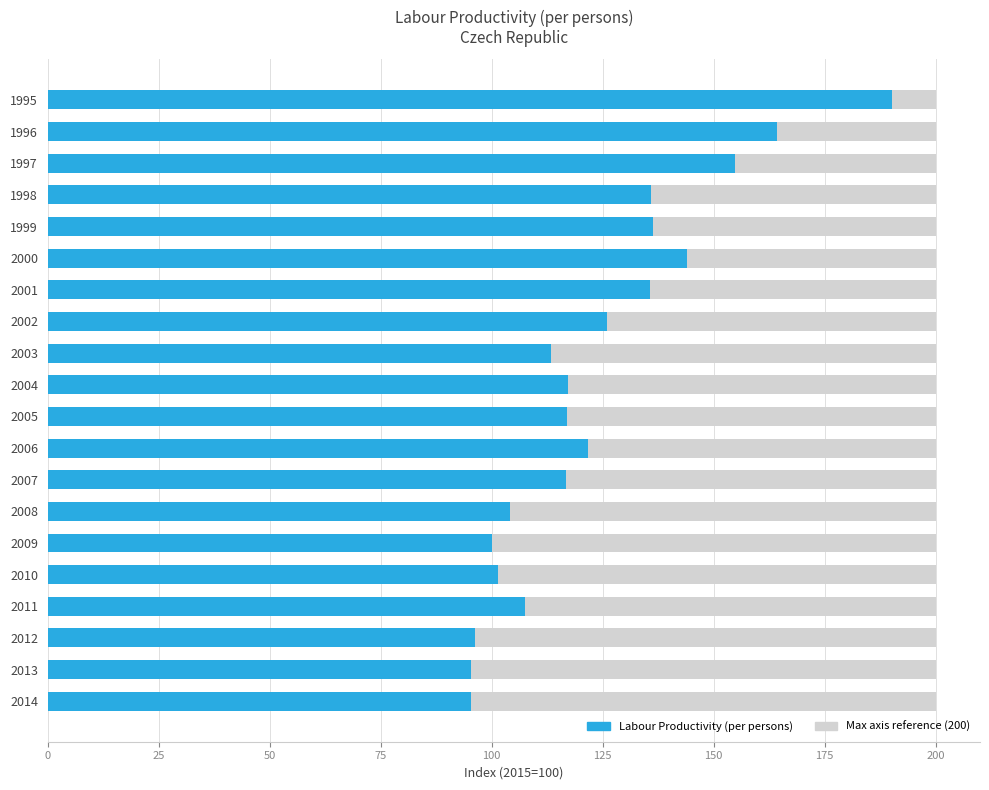

What is the sum of all Labour Productivity (per persons) values?

2473.6